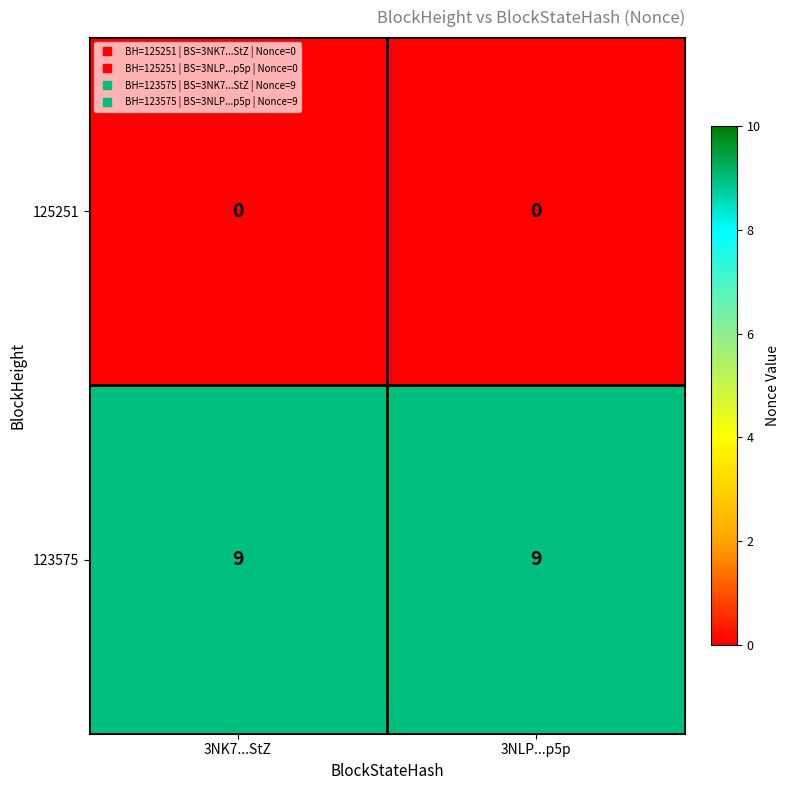

Rank the series at 3NK7...StZ from lowest to highest value.

125251, 123575